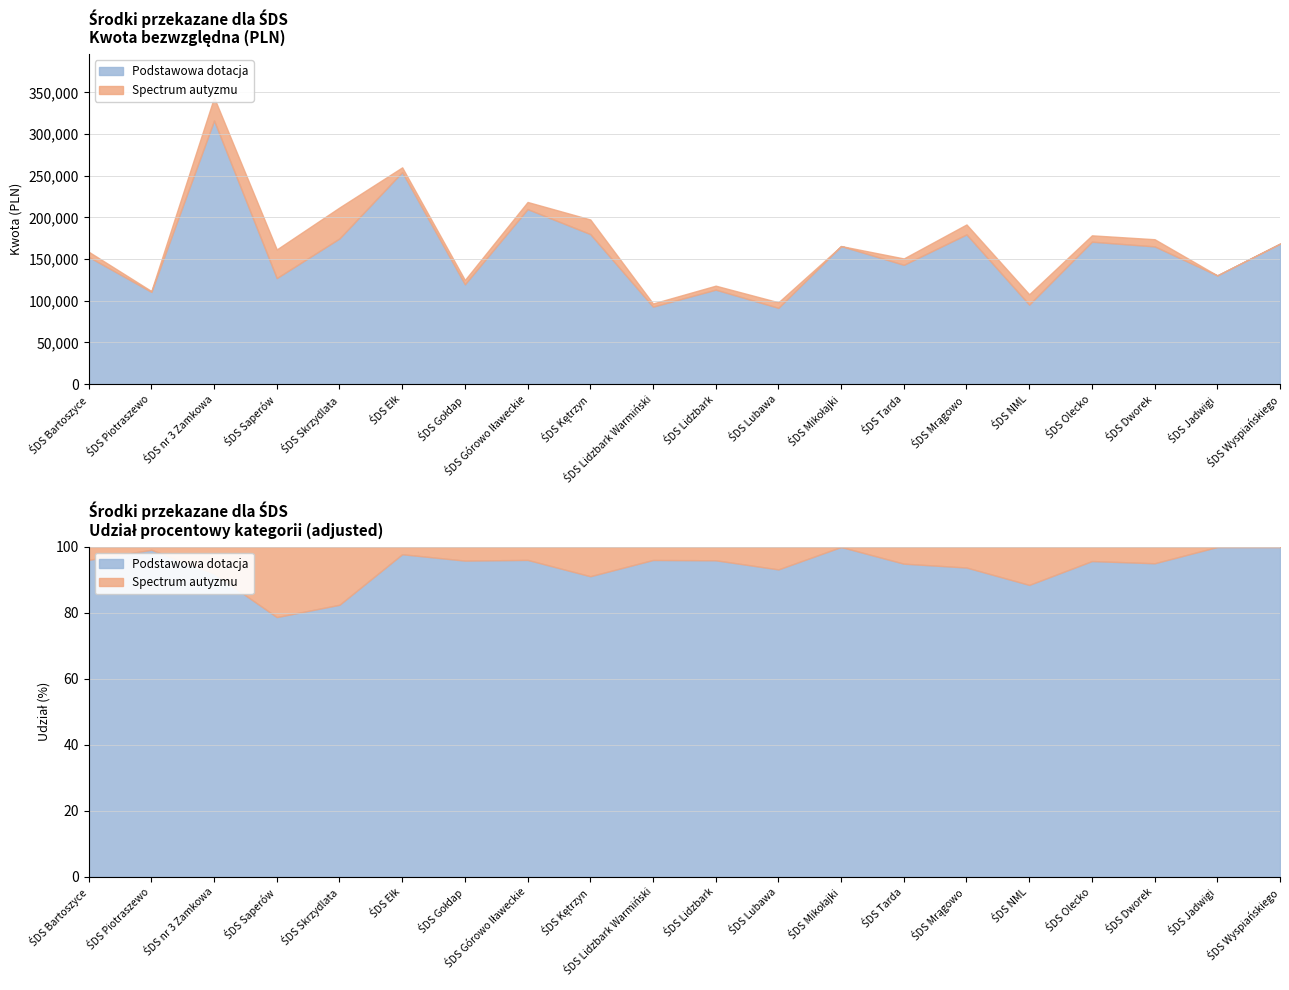

The value of Spectrum autyzmu at ŚDS Ełk is 7759. True or false?

False